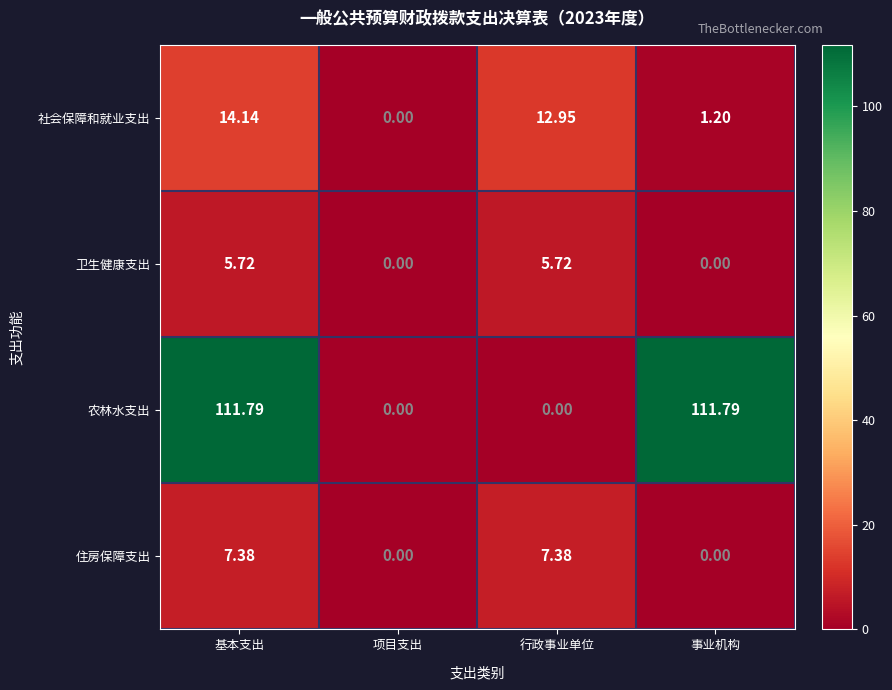

List the series in order of their peak value, lowest first.

卫生健康支出, 住房保障支出, 社会保障和就业支出, 农林水支出